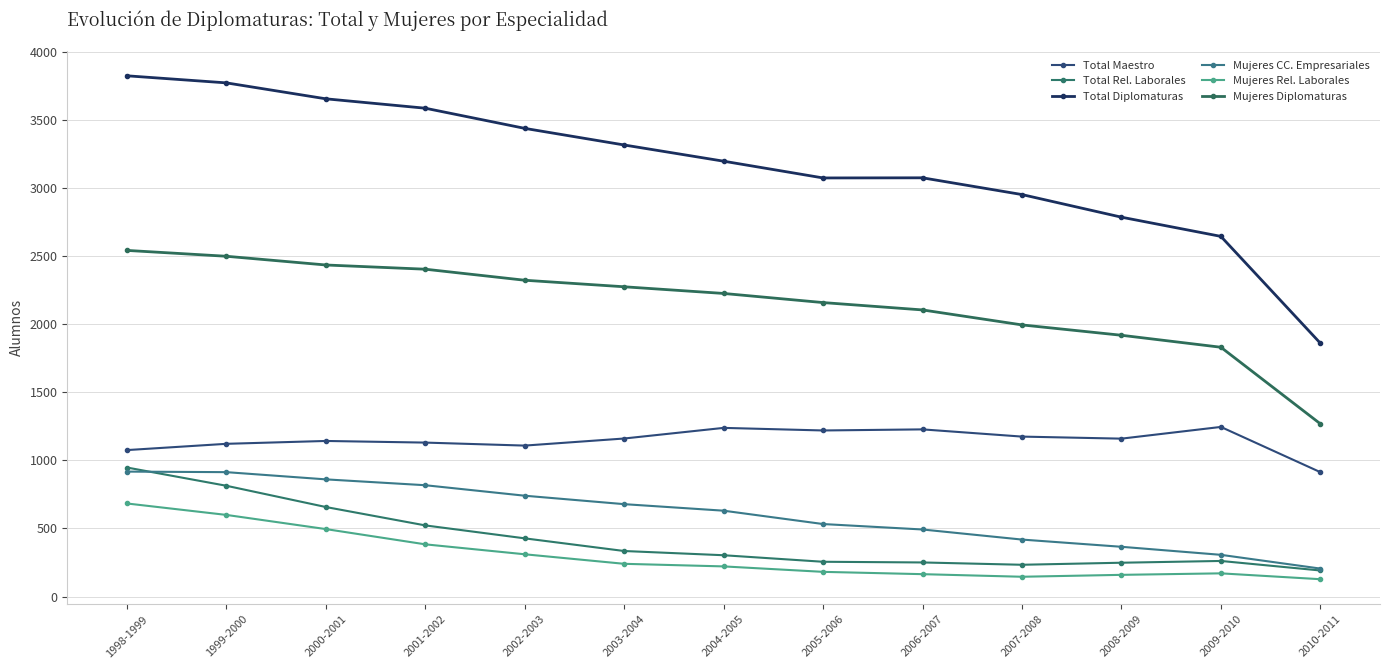

True or false: Total Maestro has a value of 1548 at 1998-1999.

False